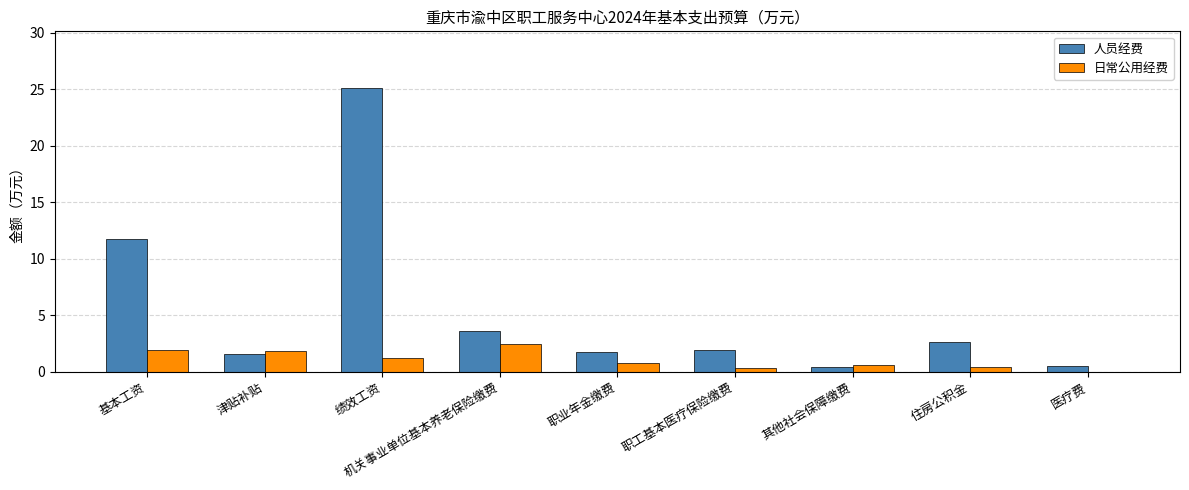

Which series changed the most between 绩效工资 and 职工基本医疗保险缴费?

人员经费